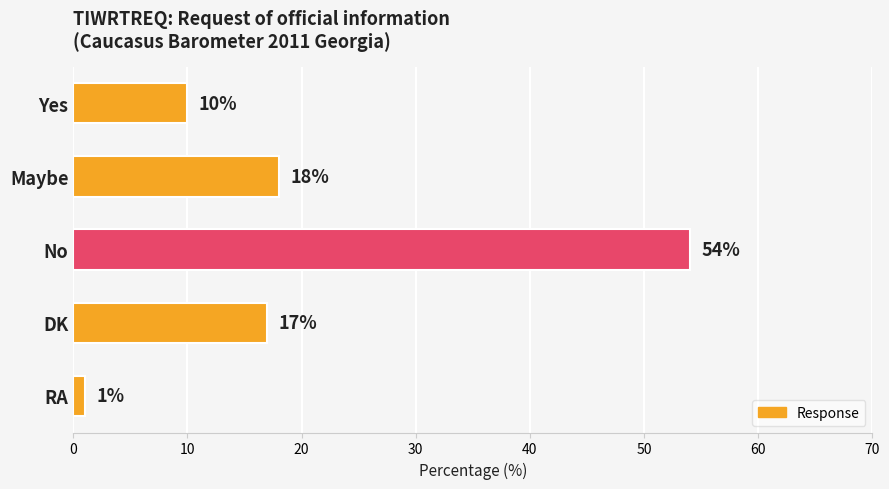

Which label corresponds to the smallest value in the chart?

RA